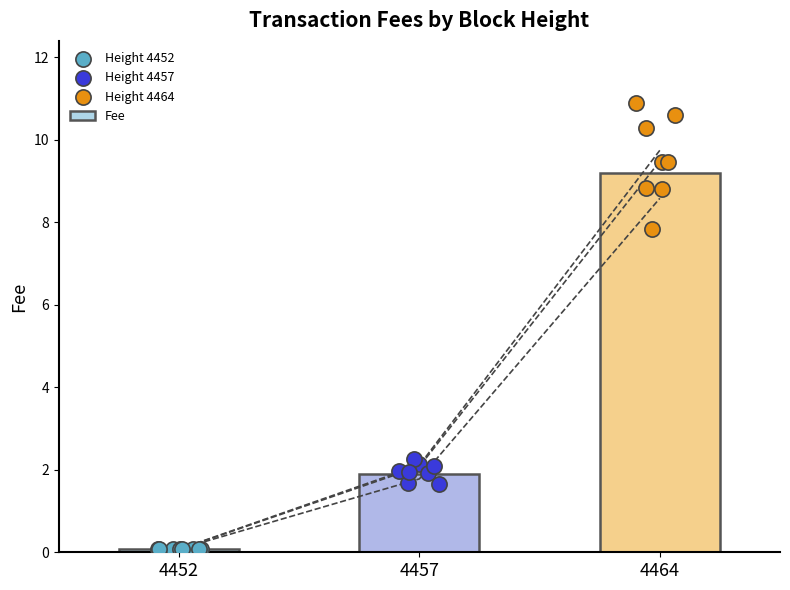

What is the change in value from 4452 to 4457?

+1.8